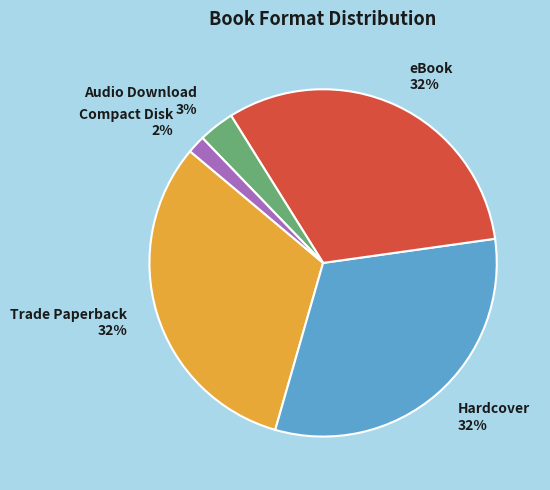

The Hardcover slice represents 32% of the pie. True or false?

True